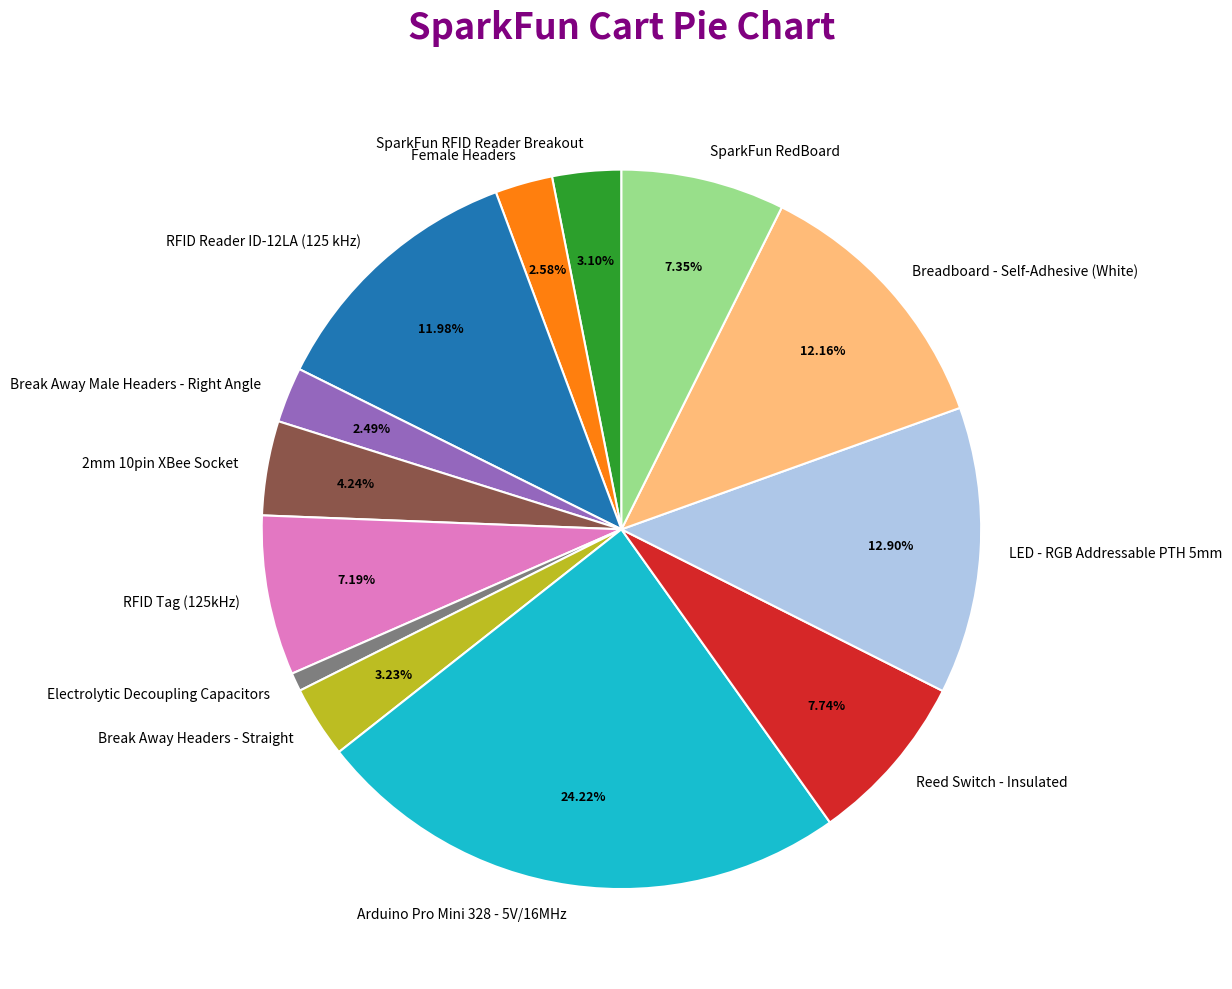

Which has a higher value, Electrolytic Decoupling Capacitors or Breadboard - Self-Adhesive (White)?

Breadboard - Self-Adhesive (White)